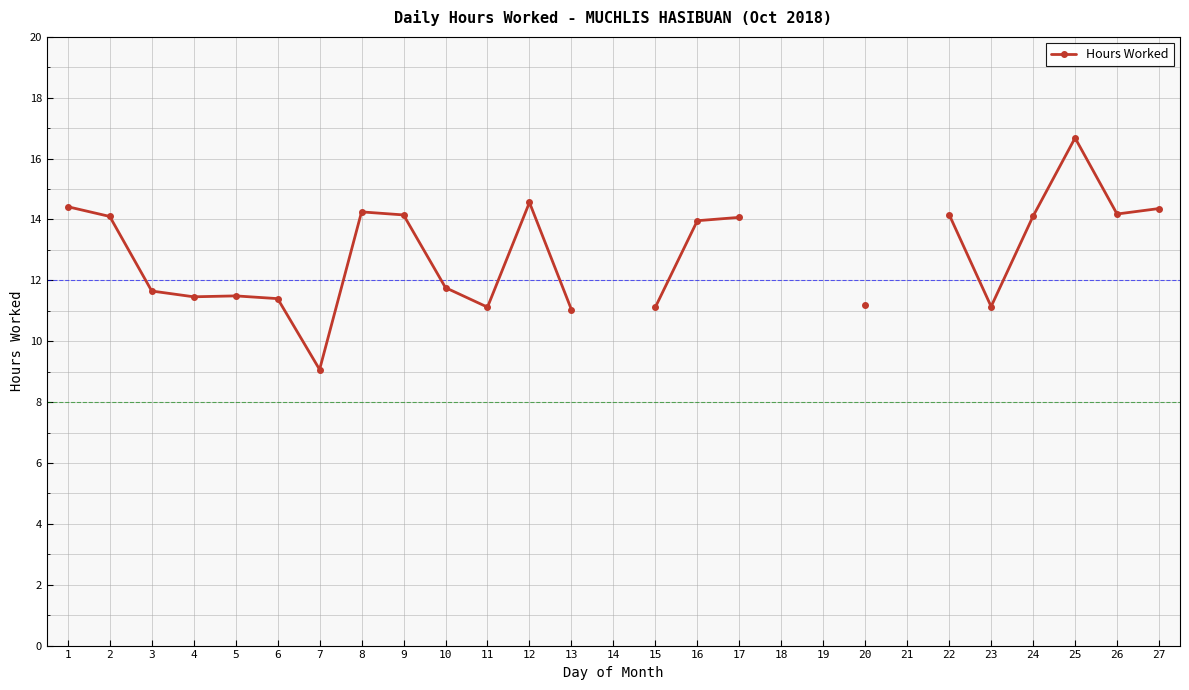

What is the change in value from 10 to 24?

+2.3